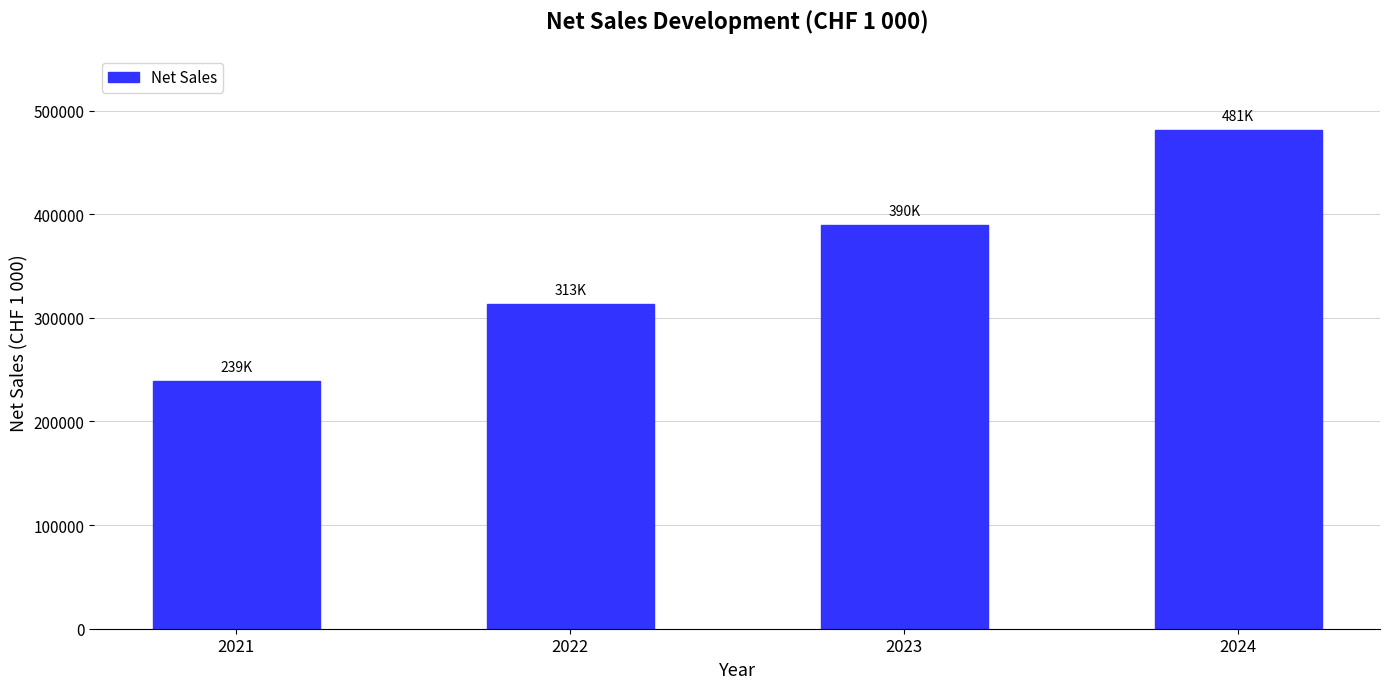

Which label corresponds to the smallest value in the chart?

2021